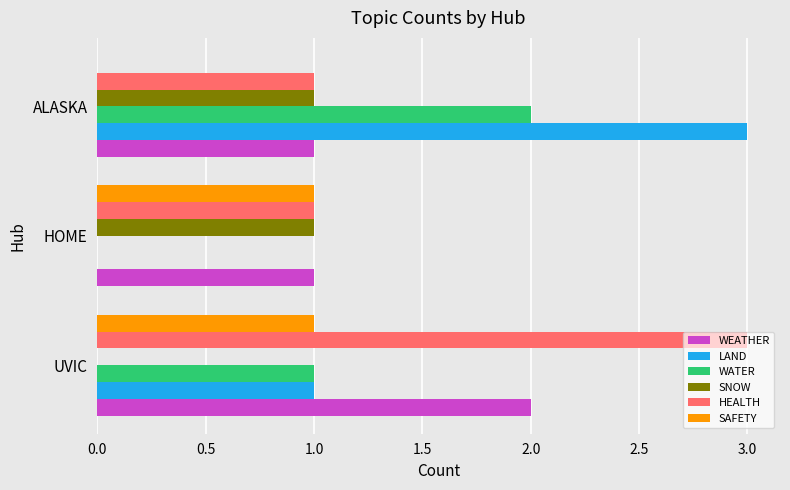

What is the greatest value displayed?

3